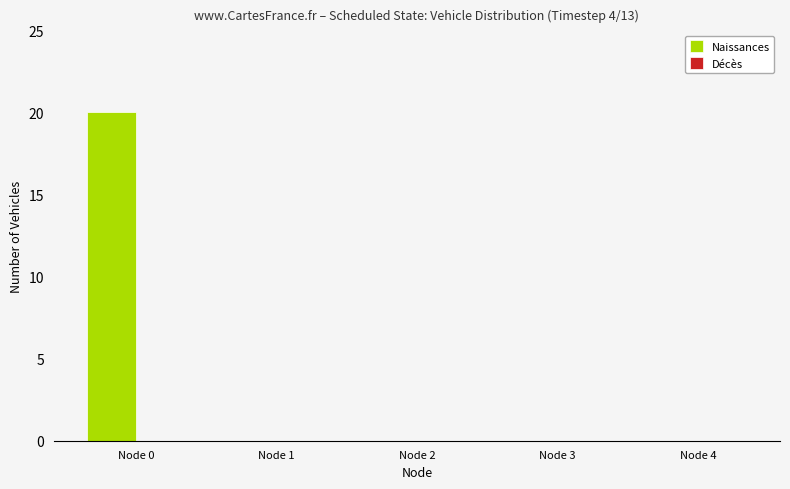

Reading right to left, list all the values displayed in this chart.

Node 4=0	Node 3=0	Node 2=0	Node 1=0	Node 0=20